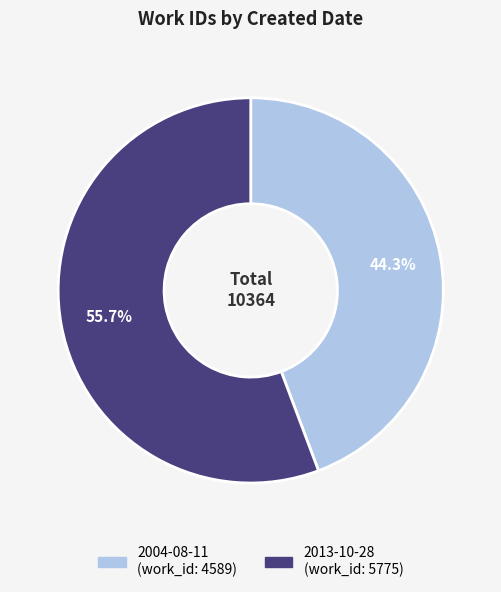

What is the ratio of the value at 2013-10-28 to the value at 2004-08-11?

1.3